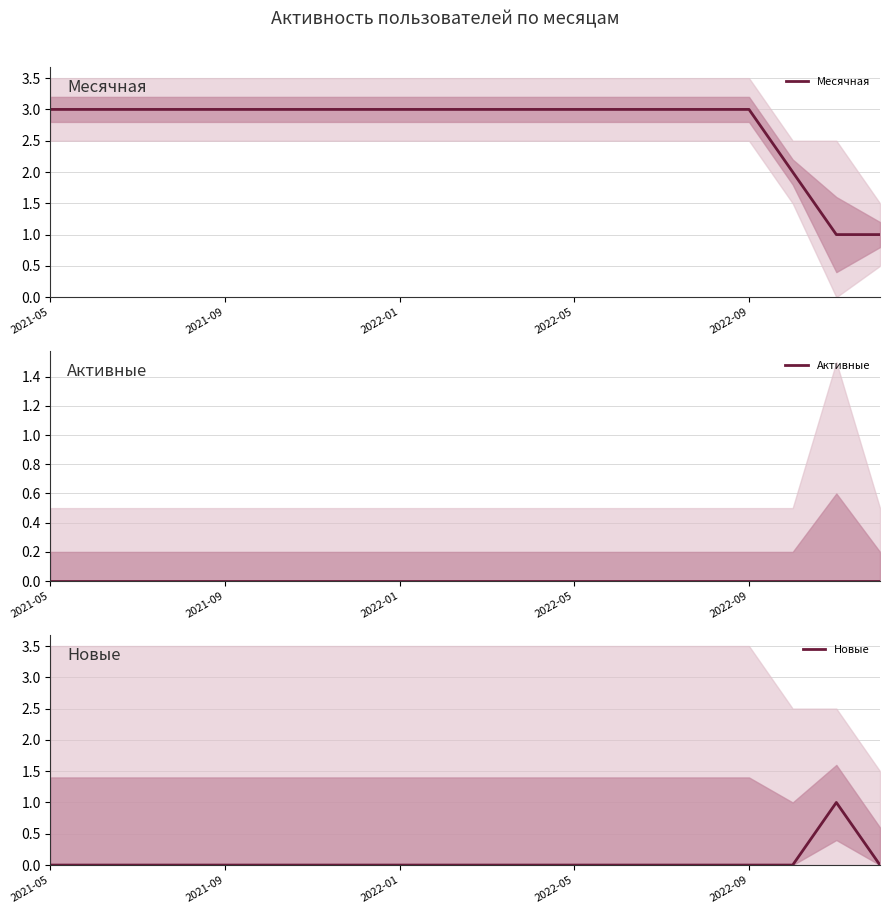

What is the difference between the maximum and minimum values in the Новые series?

1